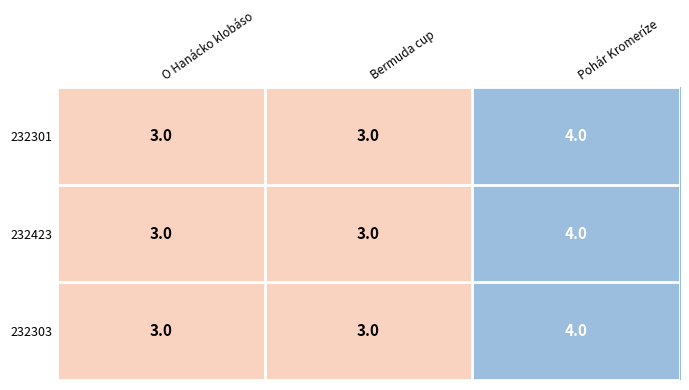

True or false: 232301 has a value of 3 at Bermuda cup.

True